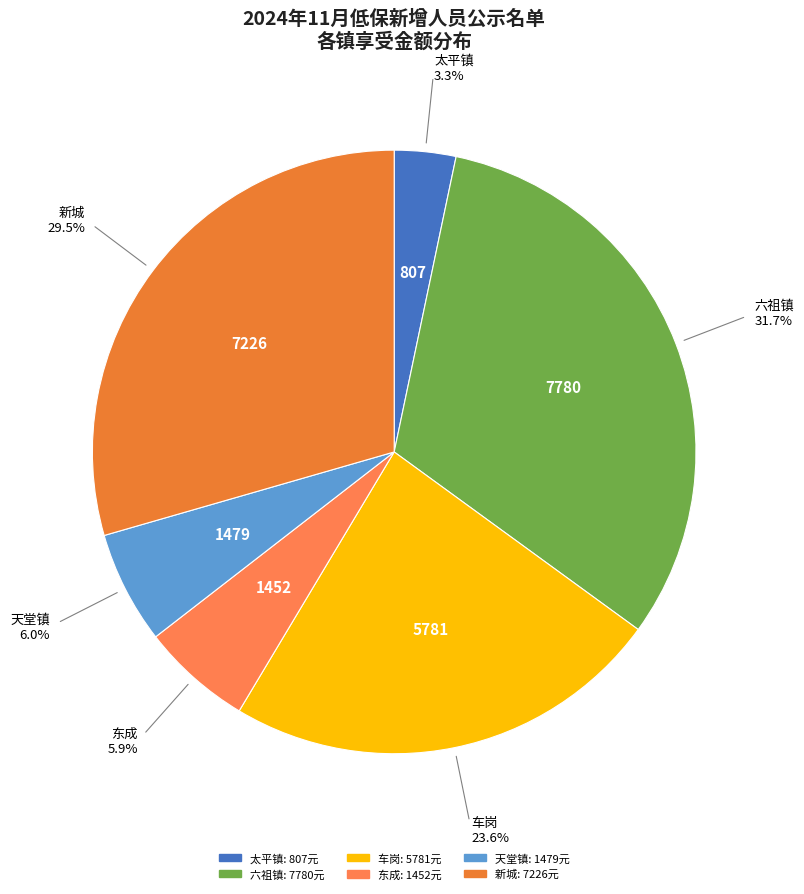

Do 车岗 and 天堂镇 together represent more than half of the pie?

No